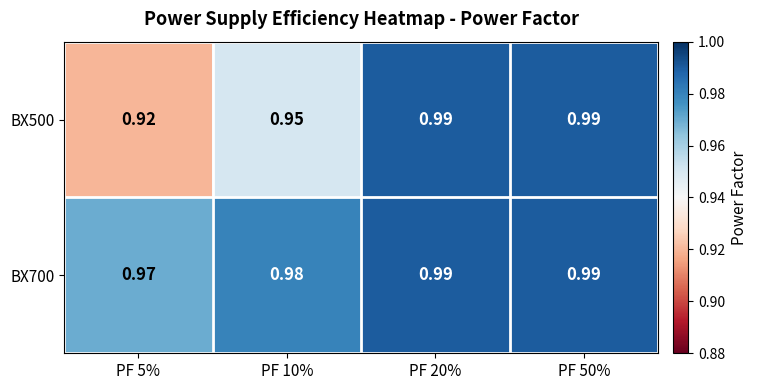

Reading left to right, extract all data points from this chart.

BX500: PF 5%=0.9	PF 10%=0.9	PF 20%=1.0	PF 50%=1.0
BX700: PF 5%=1.0	PF 10%=1.0	PF 20%=1.0	PF 50%=1.0